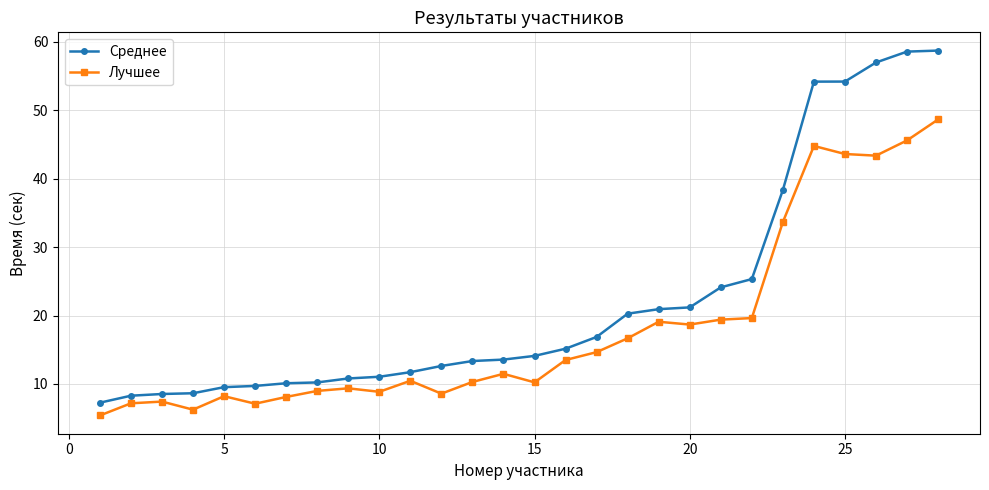

True or false: Лучшее has more than 0 interior local peaks.

True